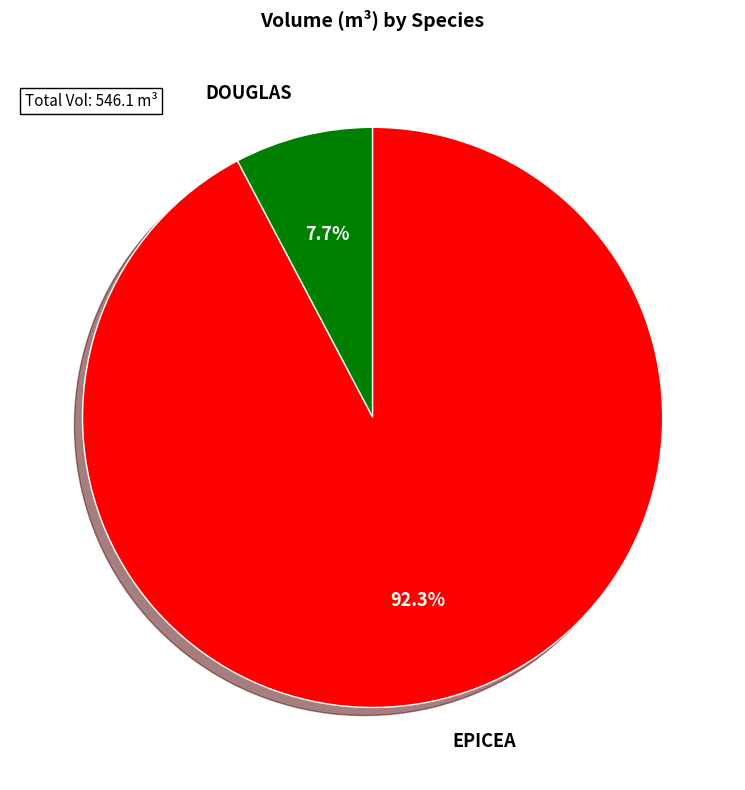

Does any single category account for the majority?

Yes